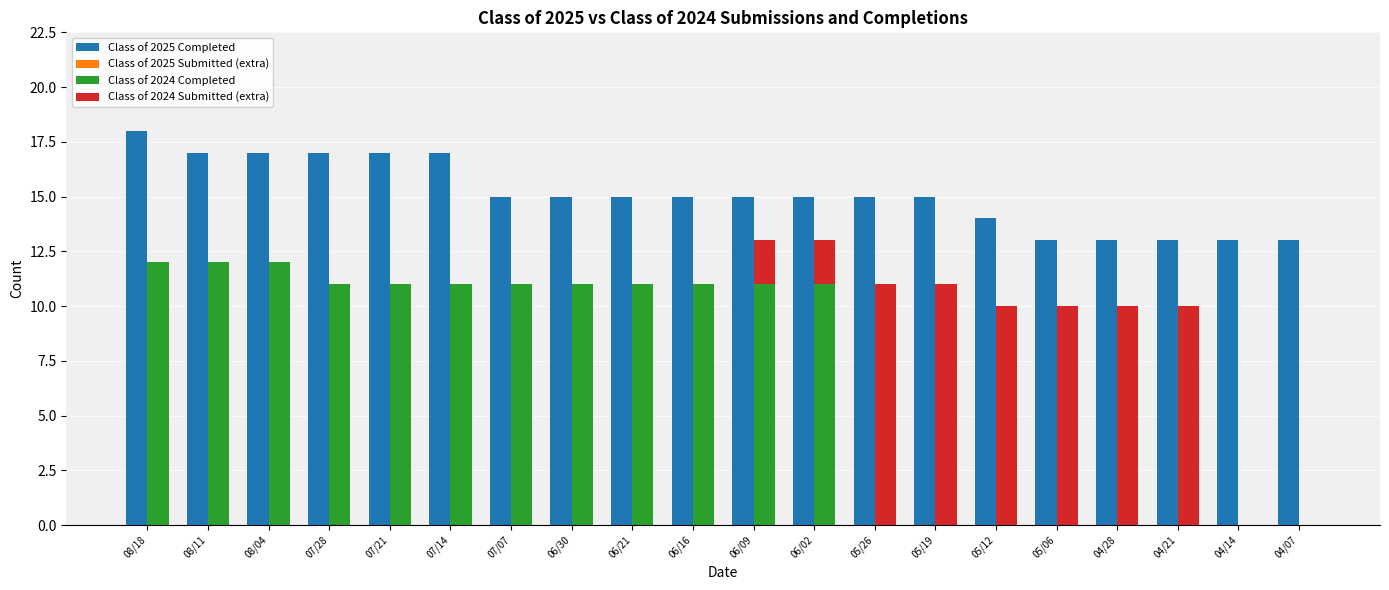

Which series changed the most between 07/21 and 06/16?

Class of 2025 Completed